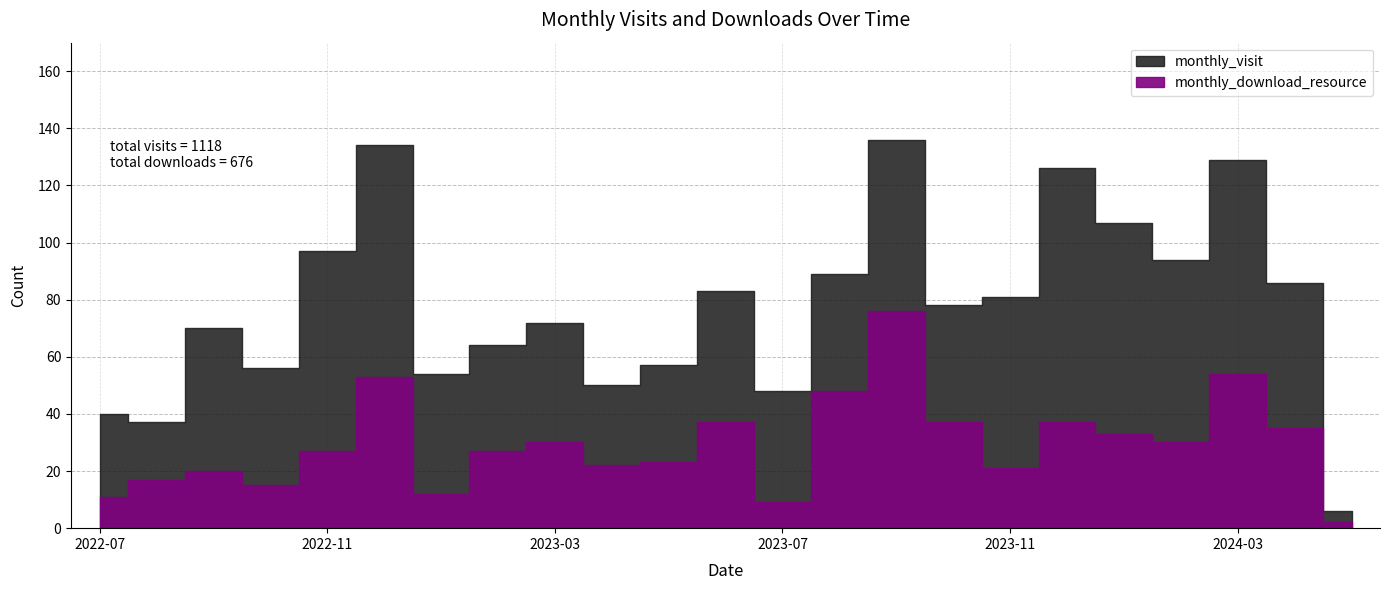

What value does the monthly_download_resource series have at 2024-02, to the nearest 5?

30